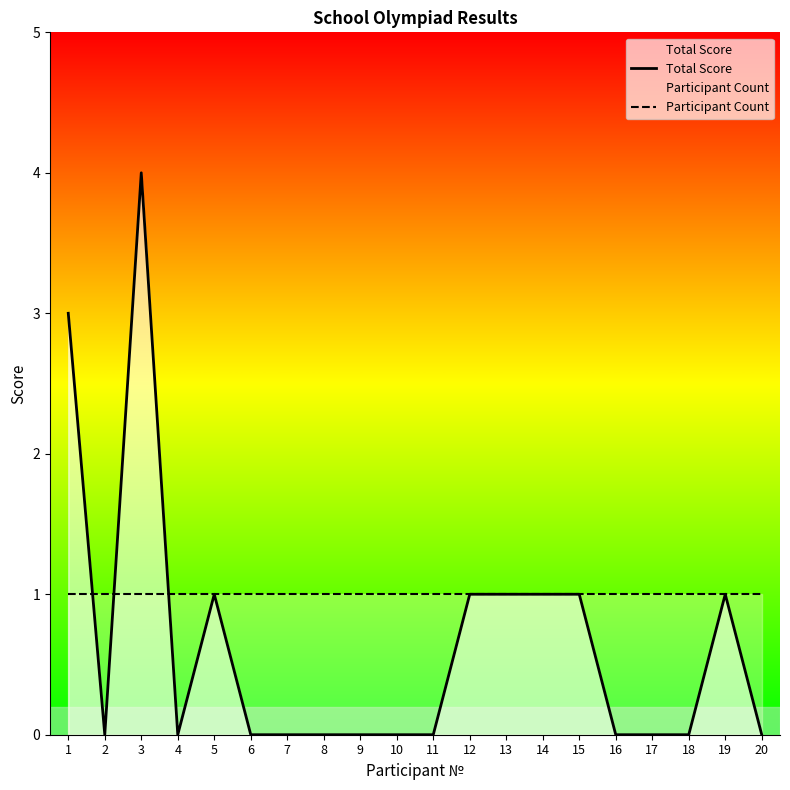

True or false: Total Score and Participant Count intersect in this chart.

True